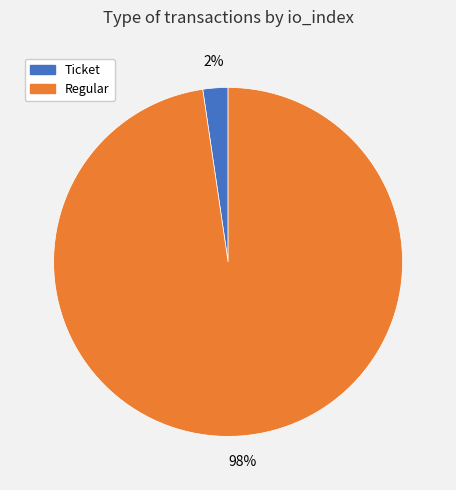

Between Ticket and Regular, which is larger?

Regular